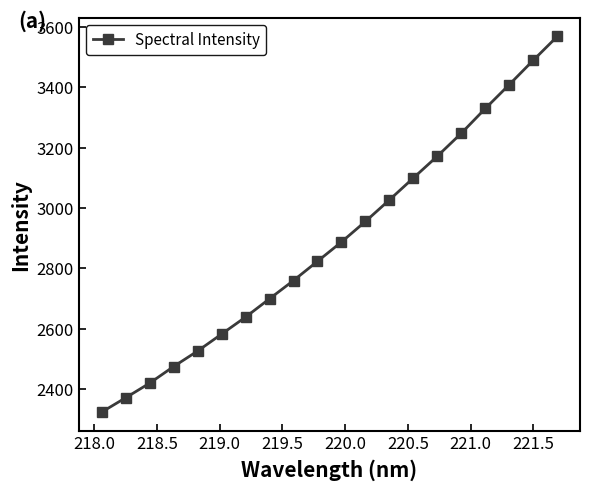

What is the maximum value shown in the chart?

3567.8